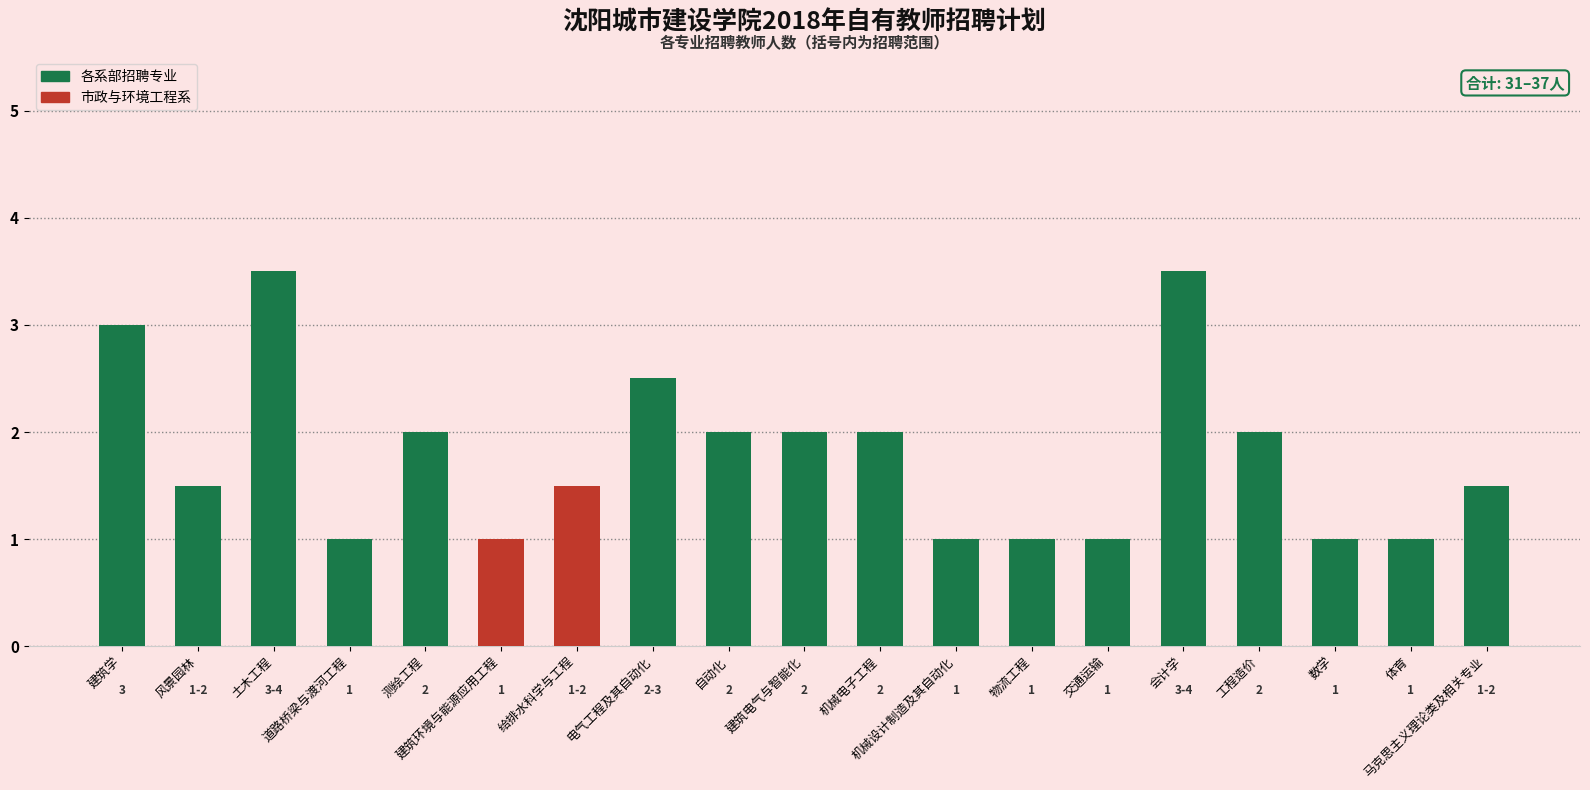

True or false: the data shows 2.0 at 工程造价.

True